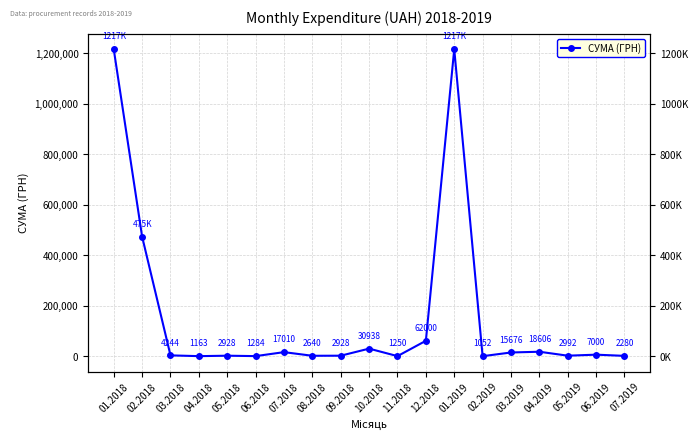

At which category does the data reach its first local peak?

05.2018